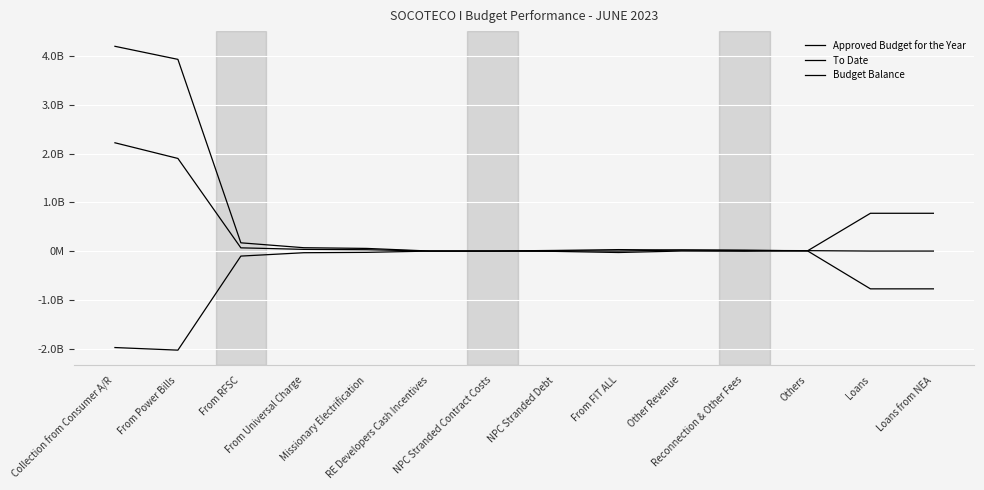

Does the chart display data point markers on the line(s)?

No